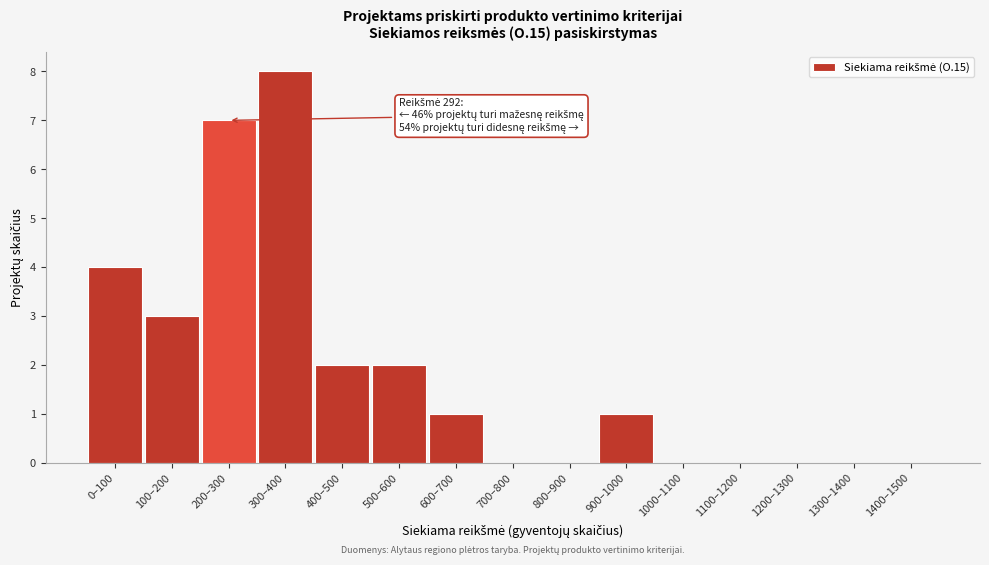

Reading left to right, transcribe all the data shown in this chart.

0–100=4	100–200=3	200–300=7	300–400=8	400–500=2	500–600=2	600–700=1	700–800=0	800–900=0	900–1000=1	1000–1100=0	1100–1200=0	1200–1300=0	1300–1400=0	1400–1500=0